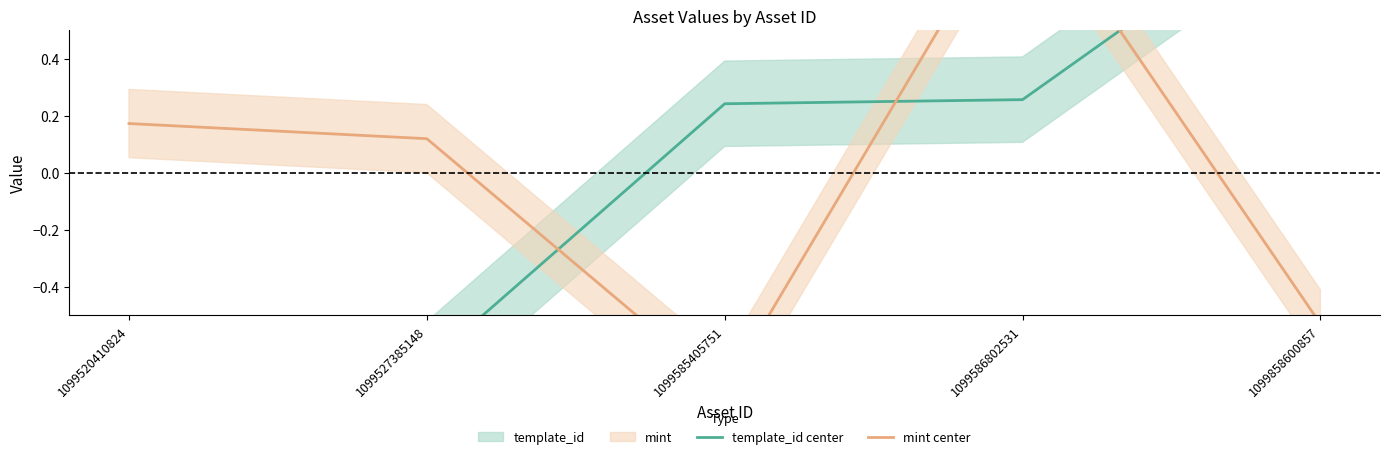

What is the value of the template_id center point at the 3rd from the left?

0.2